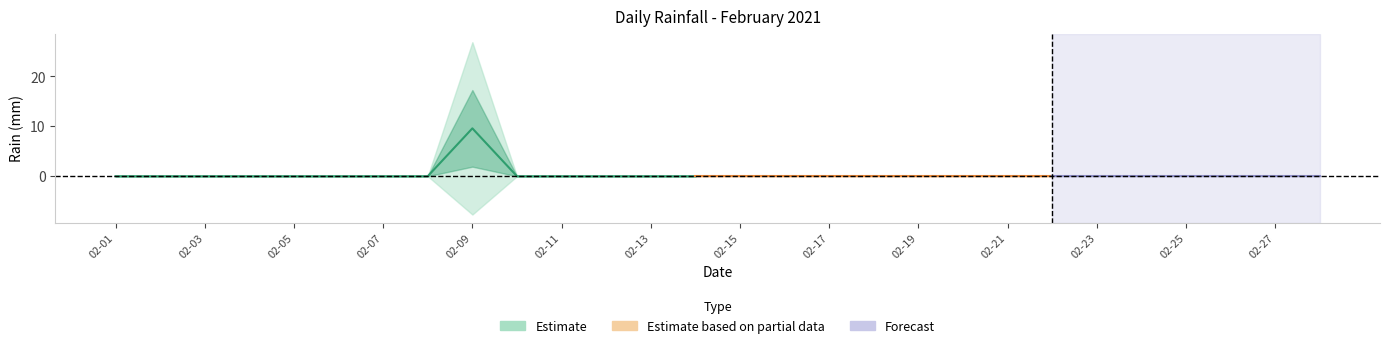

True or false: there are more than 2 points higher than both neighbors.

False